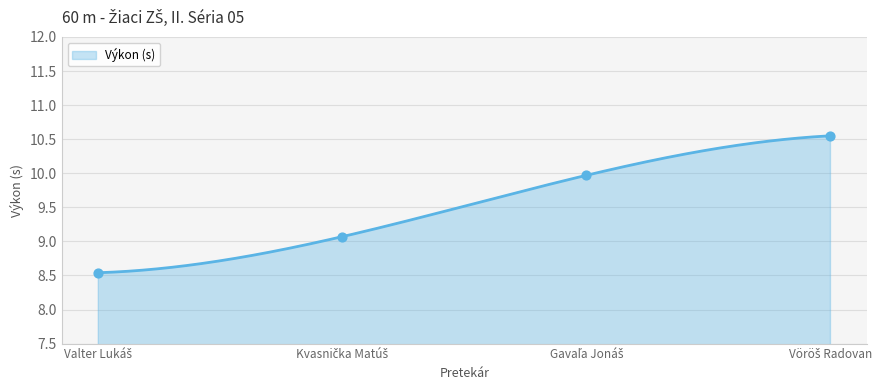

What is the change in value from Valter Lukáš to Kvasnička Matúš?

+0.5